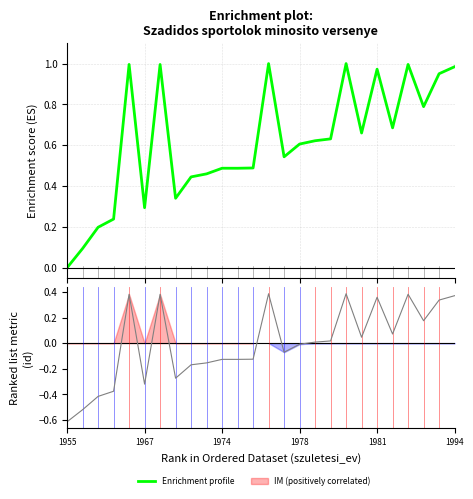

List the series in order of their overall mean, highest first.

Enrichment profile, Ranking metric scores